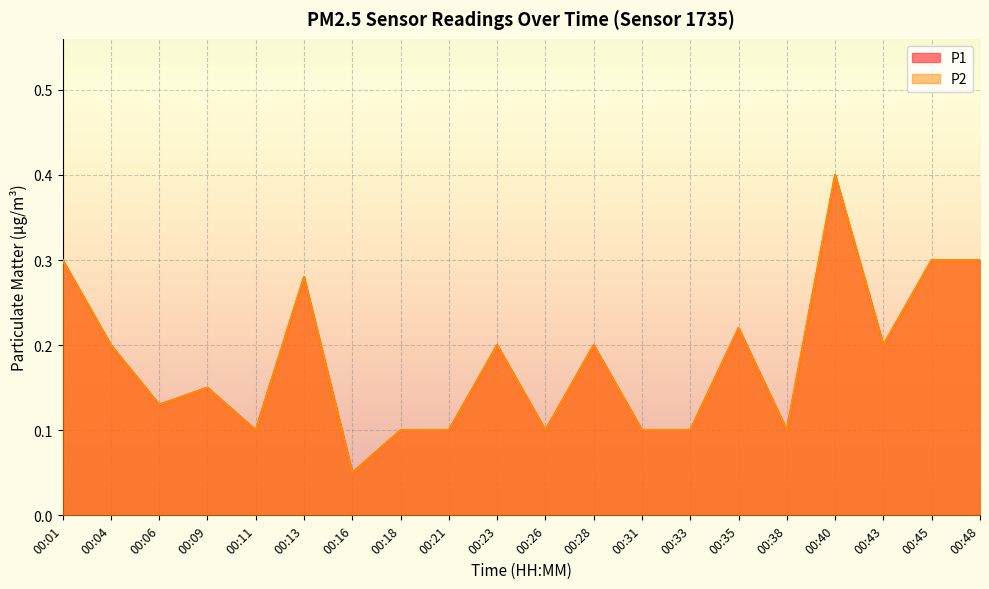

Reading left to right, what are all the values shown in this chart?

P1: 00:01=0.3	00:04=0.2	00:06=0.1	00:09=0.1	00:11=0.1	00:13=0.3	00:16=0.1	00:18=0.1	00:21=0.1	00:23=0.2	00:26=0.1	00:28=0.2	00:31=0.1	00:33=0.1	00:35=0.2	00:38=0.1	00:40=0.4	00:43=0.2	00:45=0.3	00:48=0.3
P2: 00:01=0.3	00:04=0.2	00:06=0.1	00:09=0.1	00:11=0.1	00:13=0.3	00:16=0.1	00:18=0.1	00:21=0.1	00:23=0.2	00:26=0.1	00:28=0.2	00:31=0.1	00:33=0.1	00:35=0.2	00:38=0.1	00:40=0.4	00:43=0.2	00:45=0.3	00:48=0.3